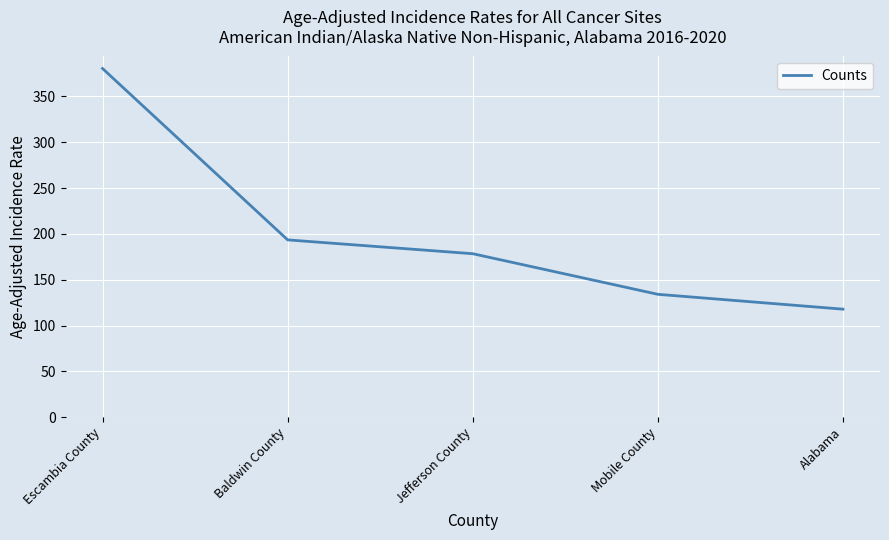

Does the chart display data point markers on the line(s)?

No